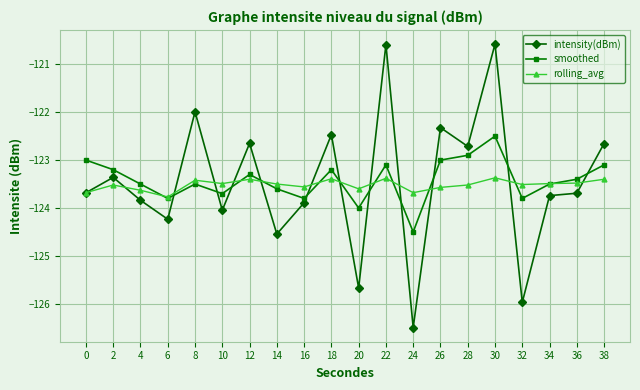

Which series changed the most between 8 and 20?

intensity(dBm)